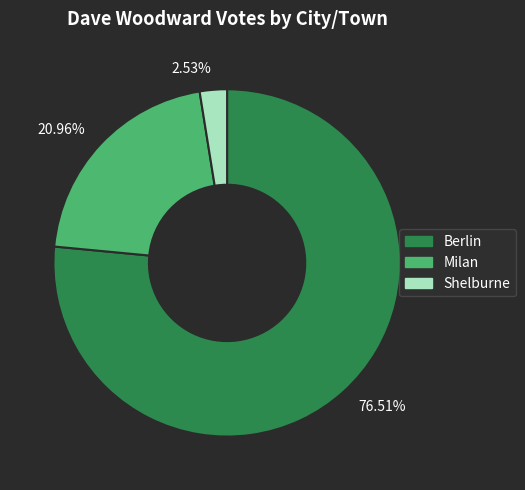

Combined, do 76.51% and 20.96% account for over 50%?

Yes